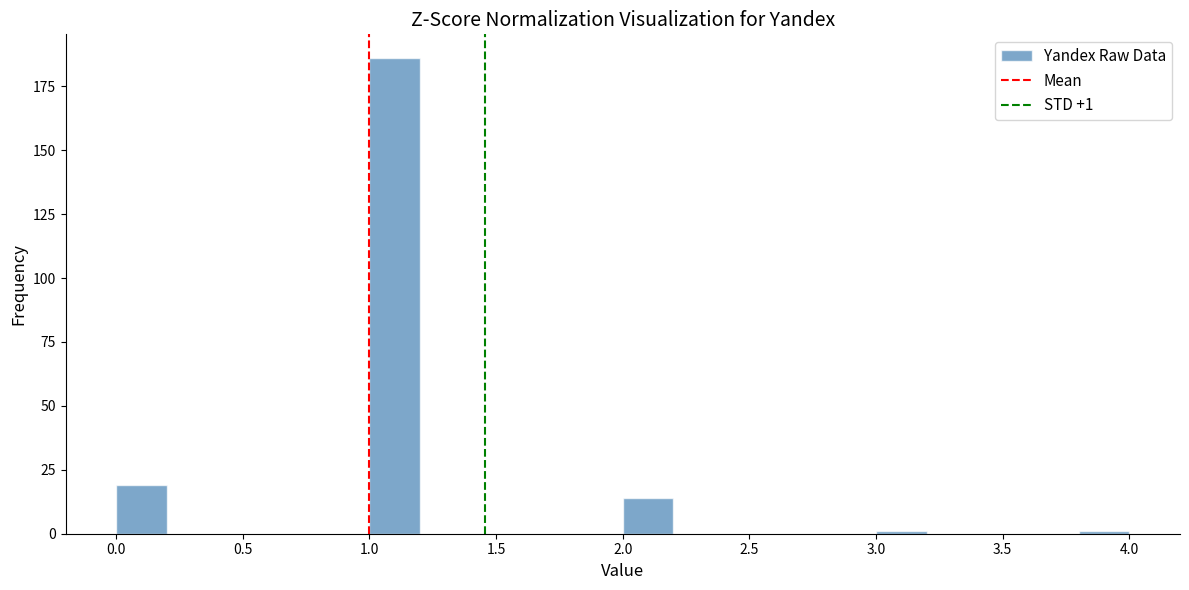

Which range on the x-axis has the tallest bar?

1.0 to 1.2